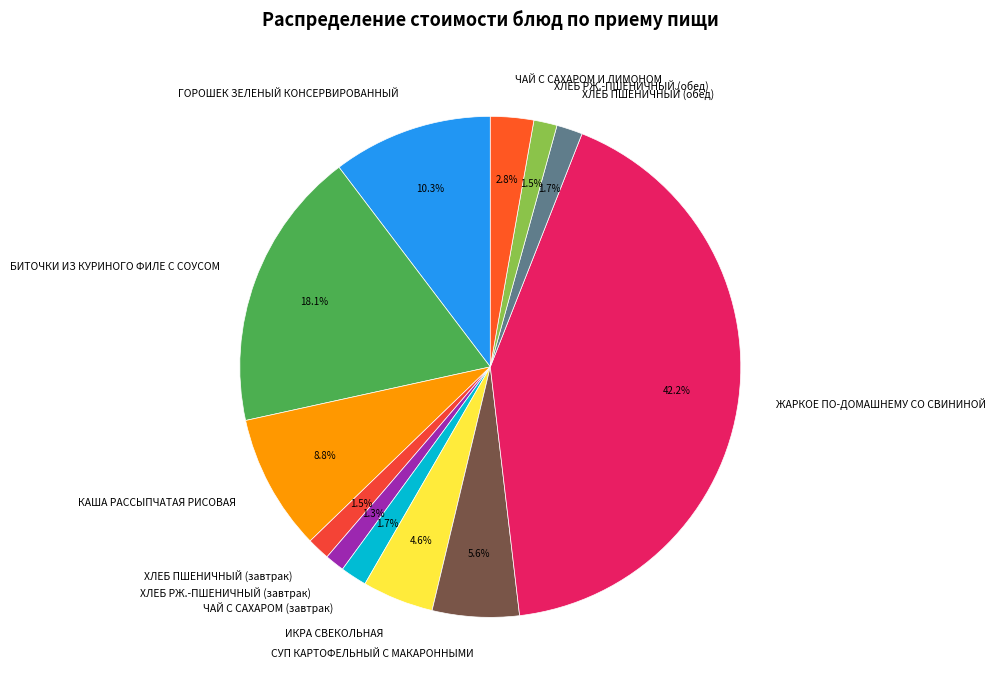

To the nearest percent, what is the average slice percentage?

8%